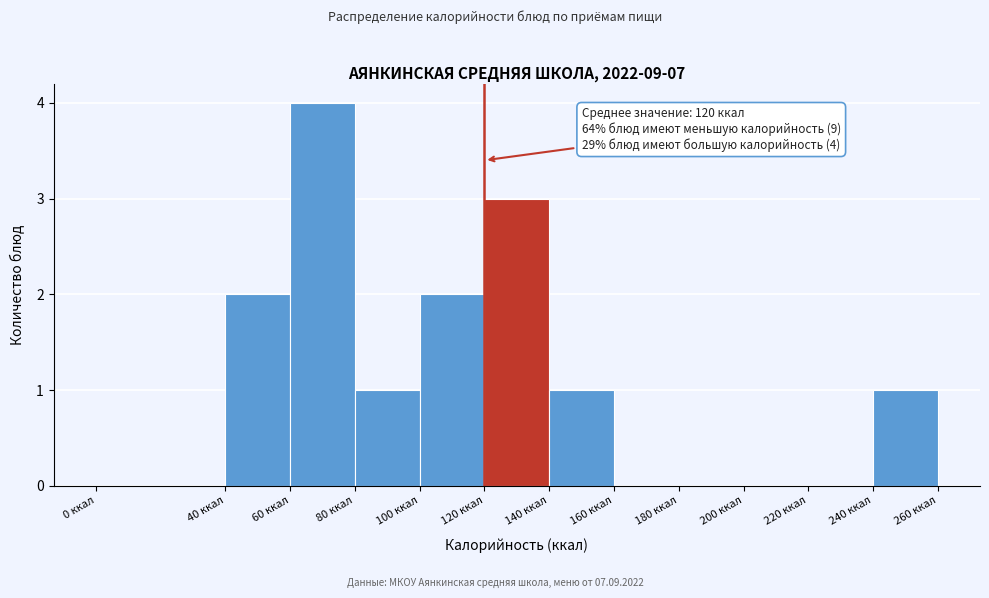

Over which range of the x-axis is the bar tallest?

60 to 80